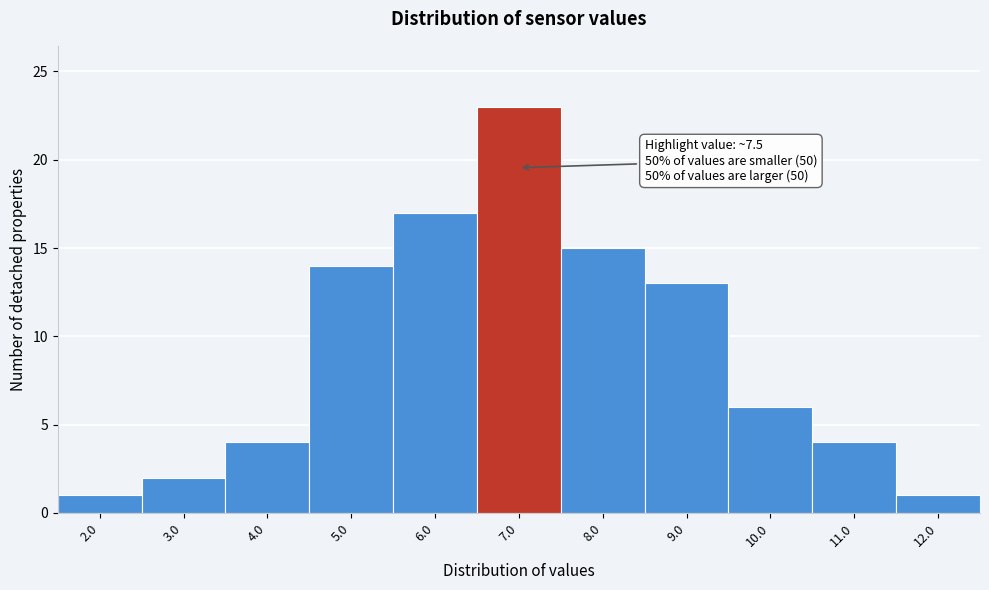

Reading left to right, transcribe all the data shown in this chart.

2.0=1	3.0=2	4.0=4	5.0=14	6.0=17	7.0=23	8.0=15	9.0=13	10.0=6	11.0=4	12.0=1